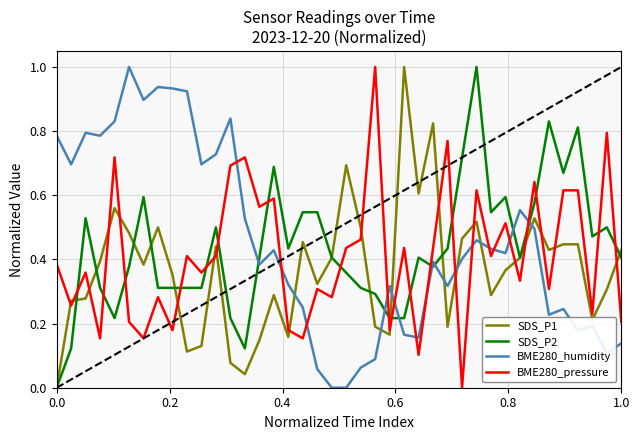

True or false: BME280_humidity and SDS_P1 intersect in this chart.

True